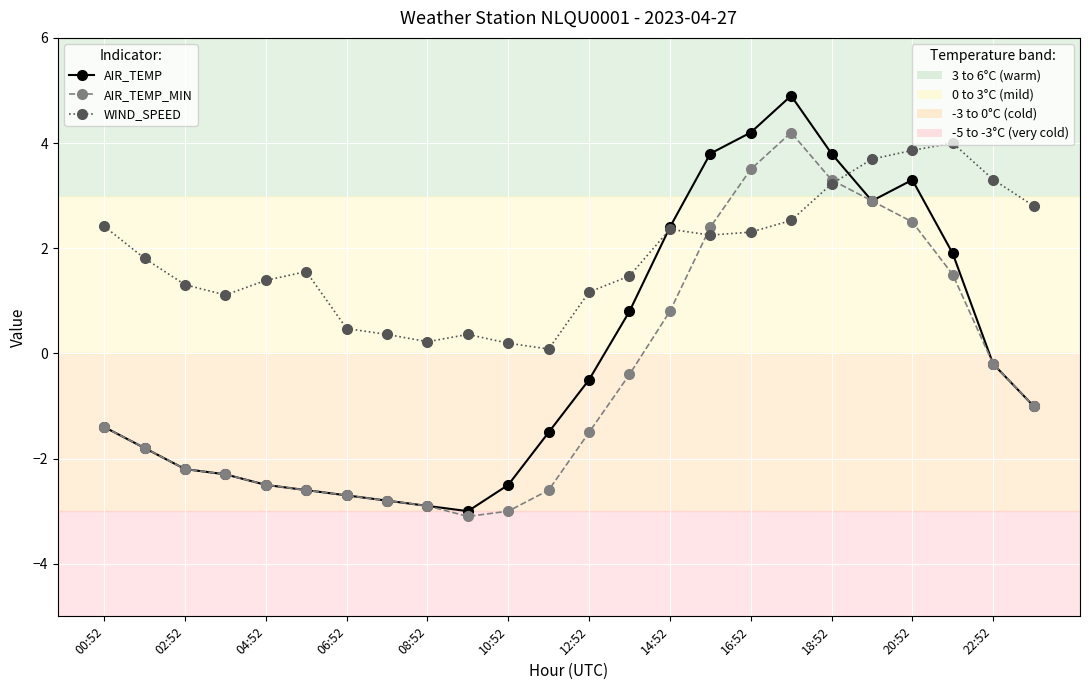

How many lines are shown in the chart?

3